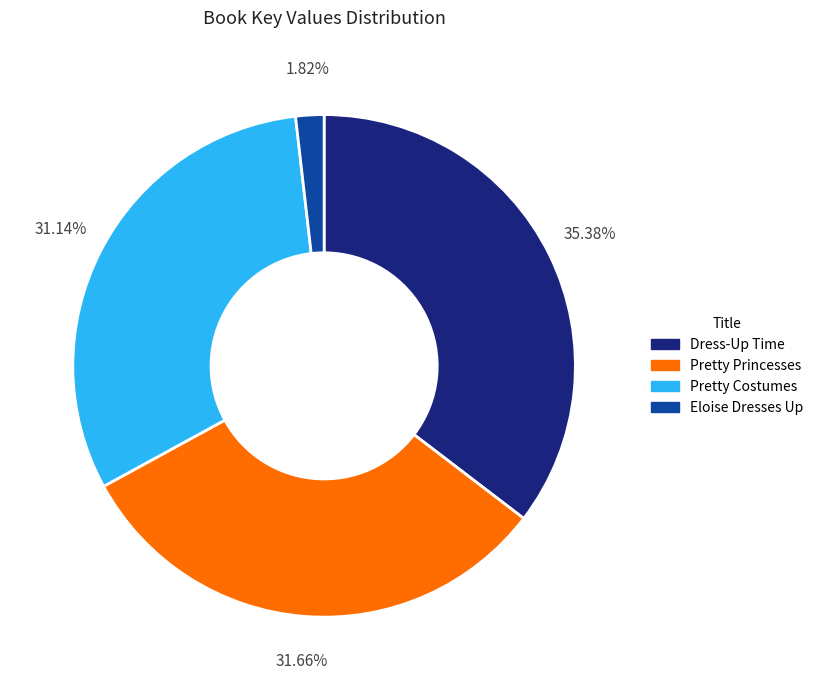

Is it true that Pretty Princesses is 19% of the pie?

False